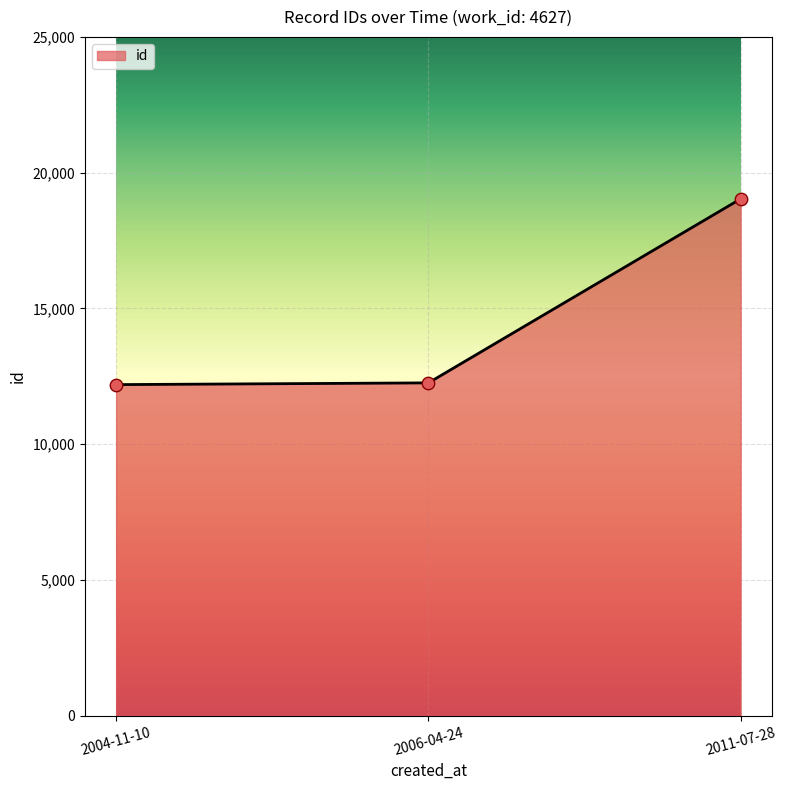

Approximately how many times larger is the value at 2004-11-10 compared to 2011-07-28?

0.6